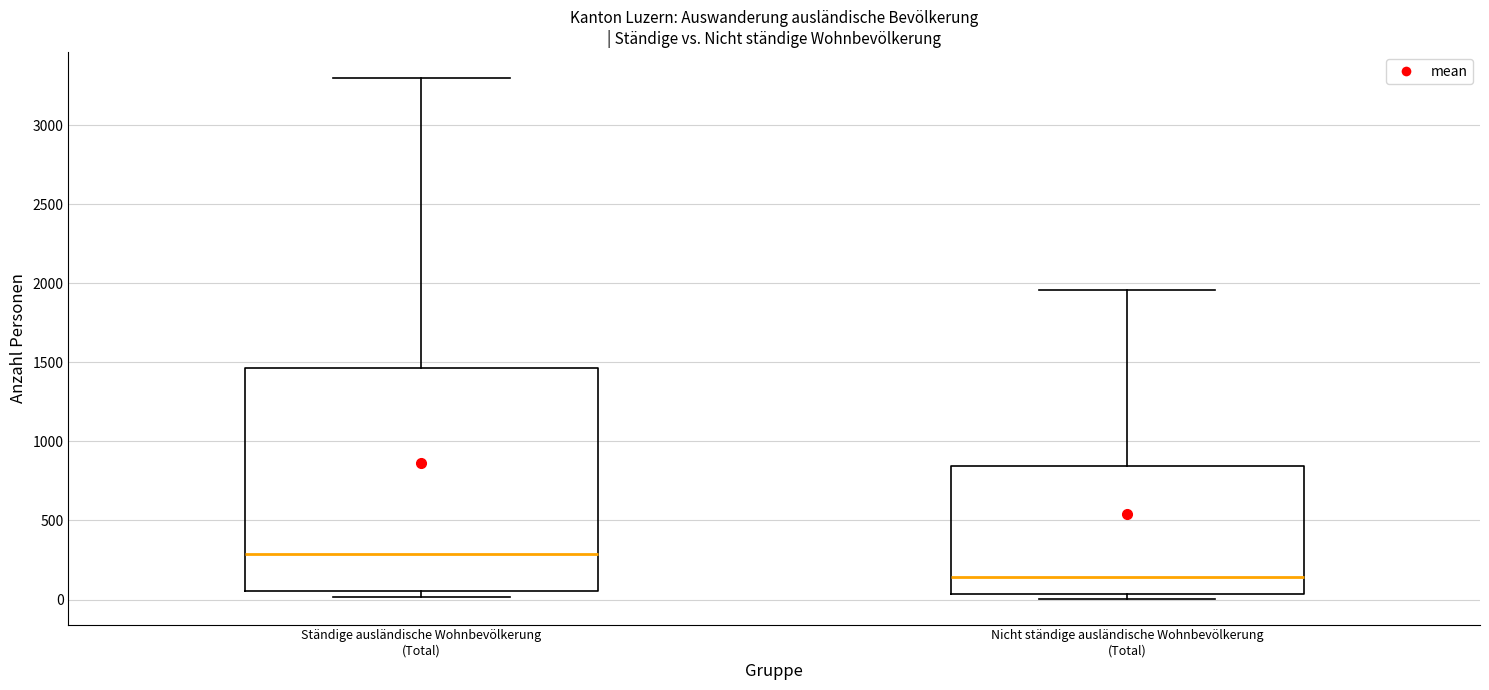

Reading left to right, transcribe this box plot: for each box, give where its median line is, the range the box spans, and where its two whiskers end, as read against the y-axis. The values are not printed on the chart, so give them approximately, as read against the axis.

Ständige ausländische Wohnbevölkerung (Total): median 300, box 50 to 1450, whiskers 0 to 3300
Nicht ständige ausländische Wohnbevölkerung (Total): median 150, box 50 to 850, whiskers 0 to 1950